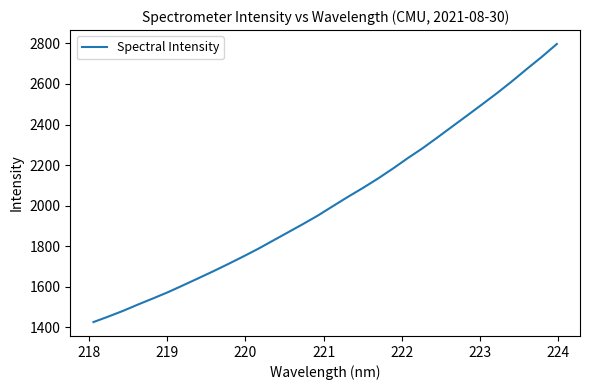

What is the difference between the maximum and minimum values?

1371.0